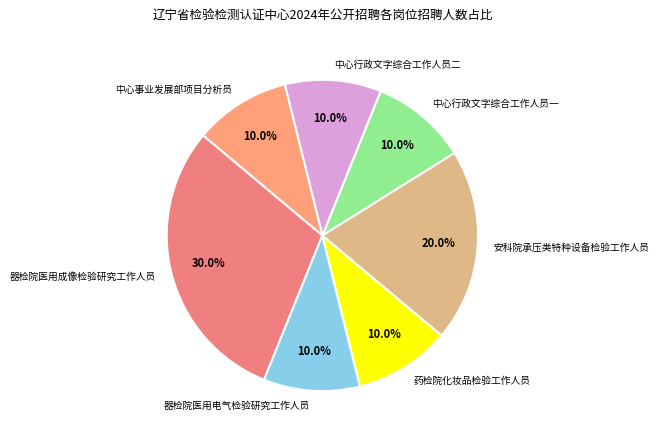

How many segments does this pie chart have?

7